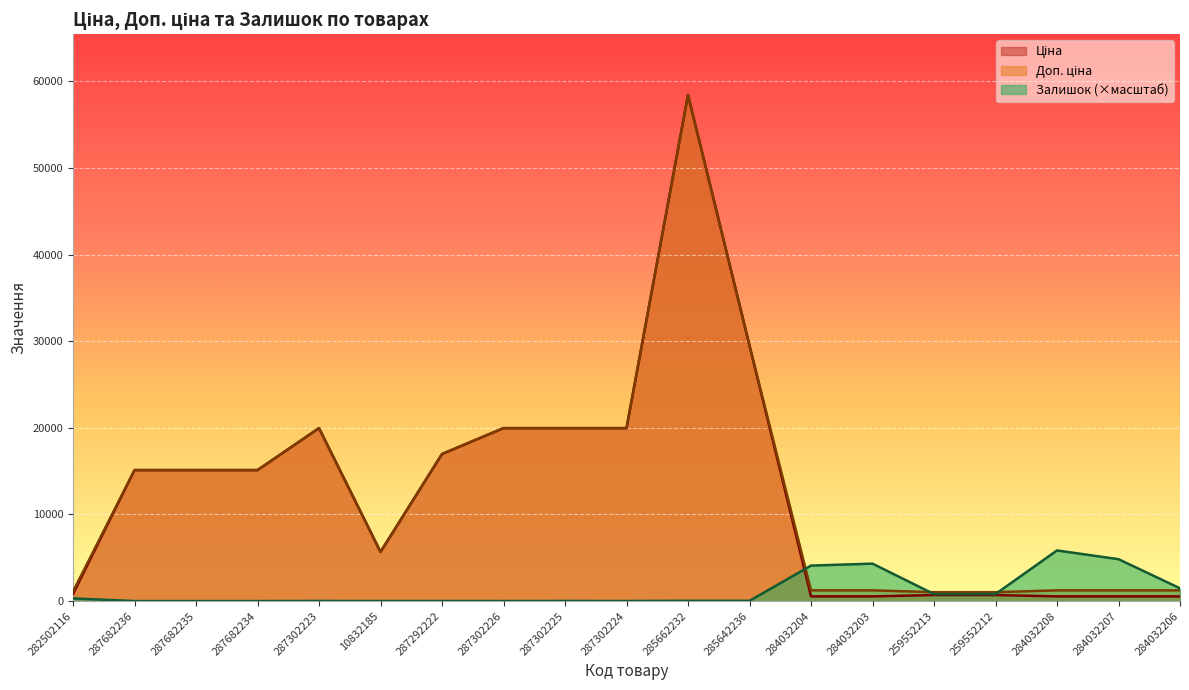

What is the lowest value of the Ціна series?

539.0